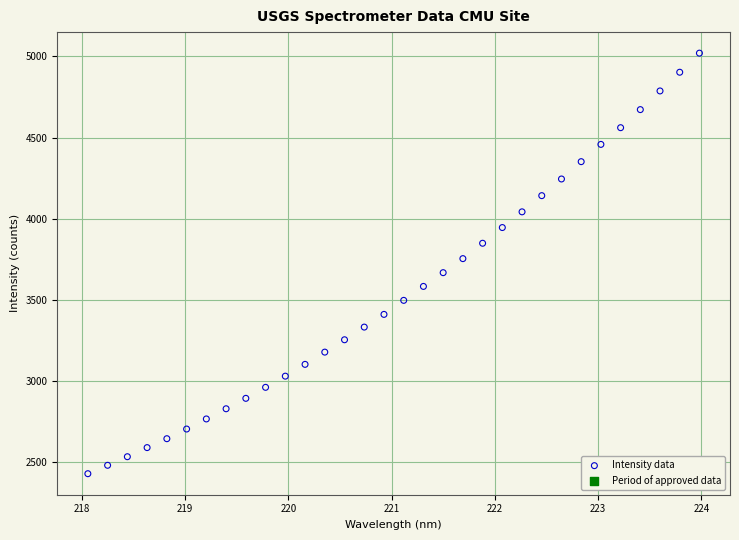

What is the range of Y values (max minus min)?

2591.1